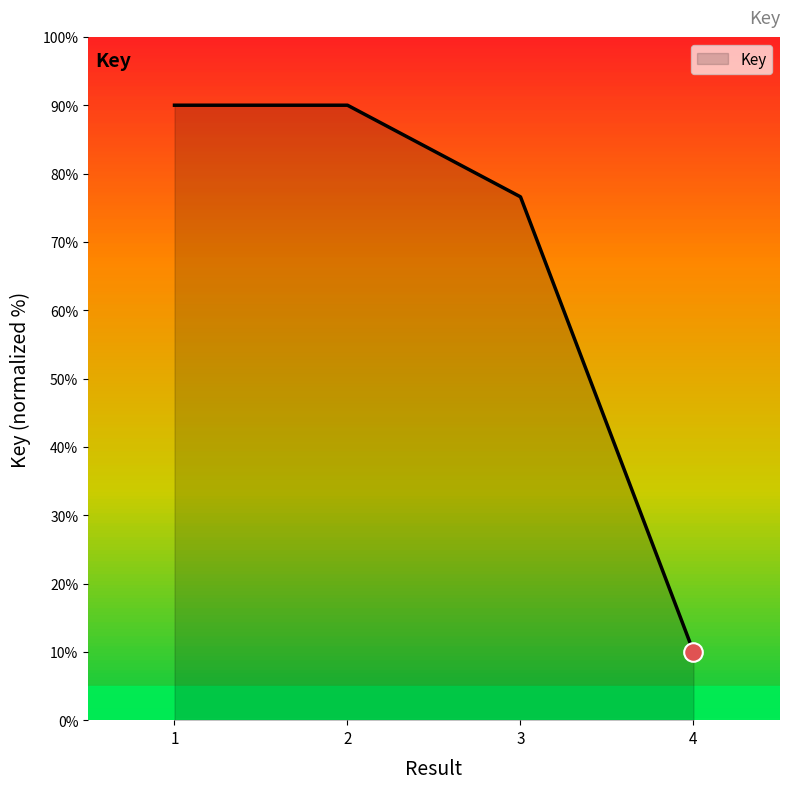

What is the ratio of the value at 3 to the value at 4?

7.7